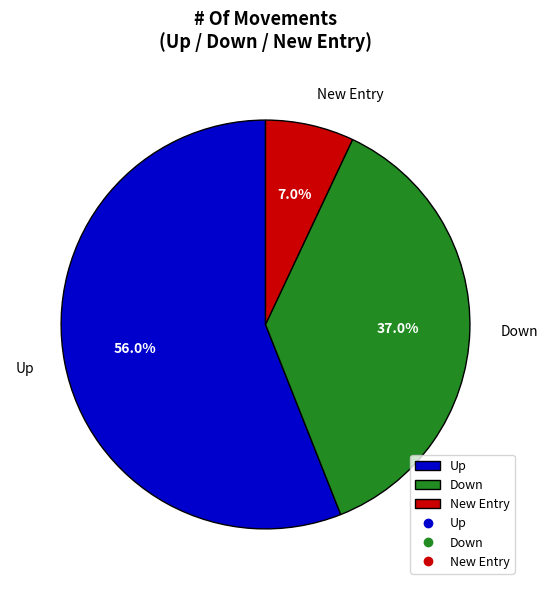

Rank the categories by value from lowest to highest.

New Entry, Down, Up